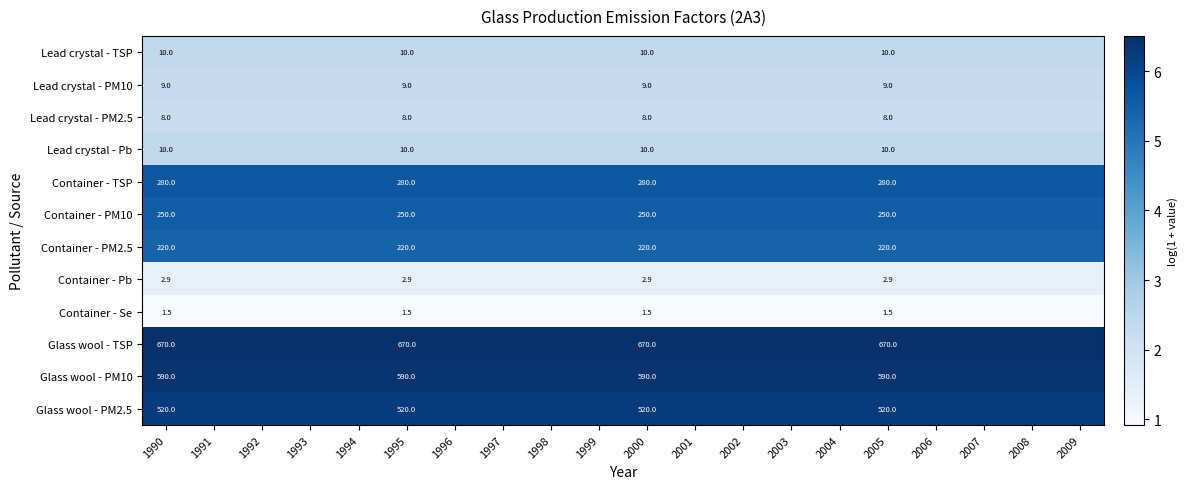

Is the value of Lead crystal - TSP at 1995 greater than the value of Container - PM2.5 at 2005?

No